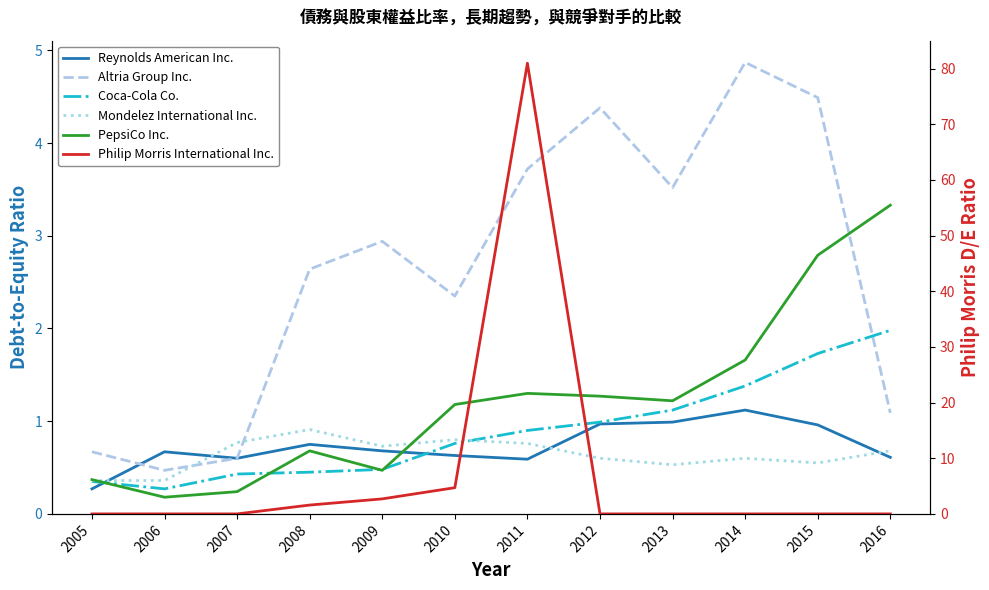

After their last crossing, which series has the higher values: Philip Morris International Inc. or PepsiCo Inc.?

PepsiCo Inc.